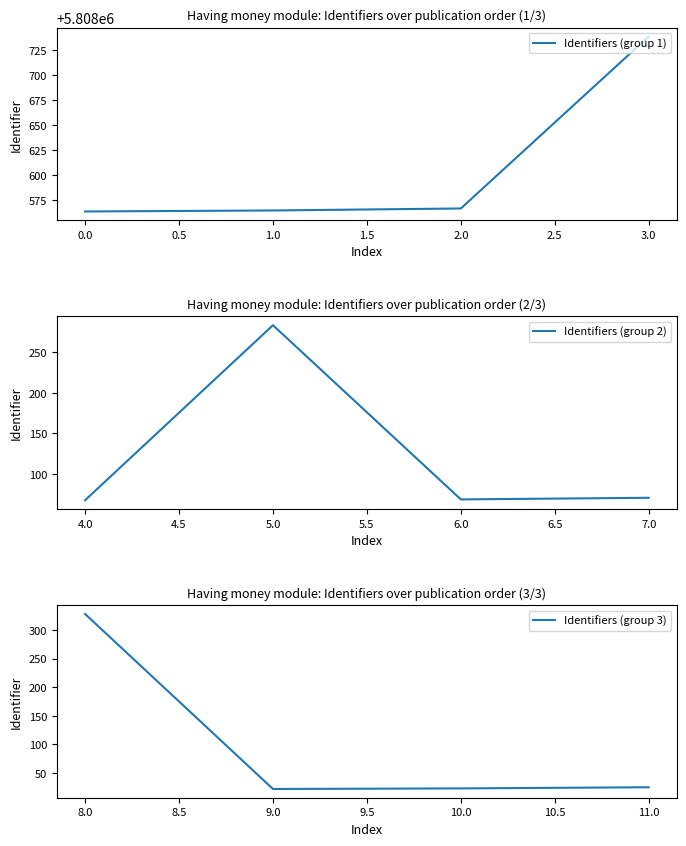

Is this an area chart (filled region under the line)?

No